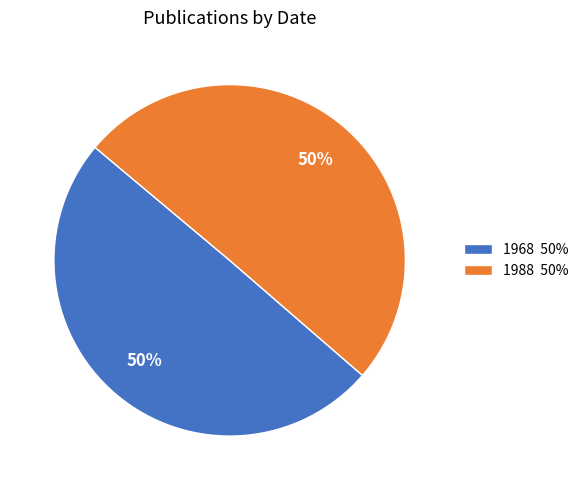

What percentage is the 1988 slice, to the nearest percent?

50%